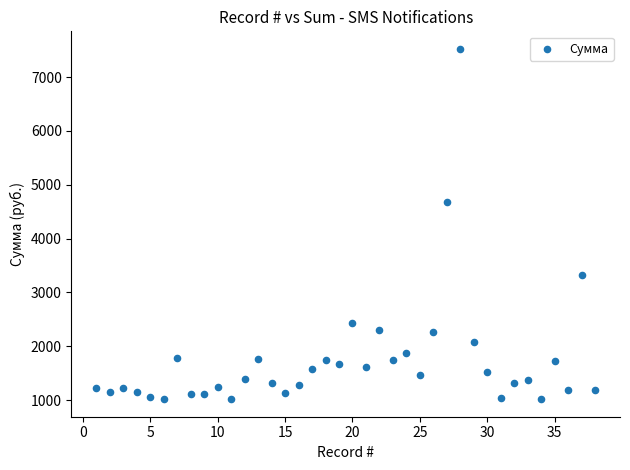

What is the range of Y values (max minus min)?

6509.9